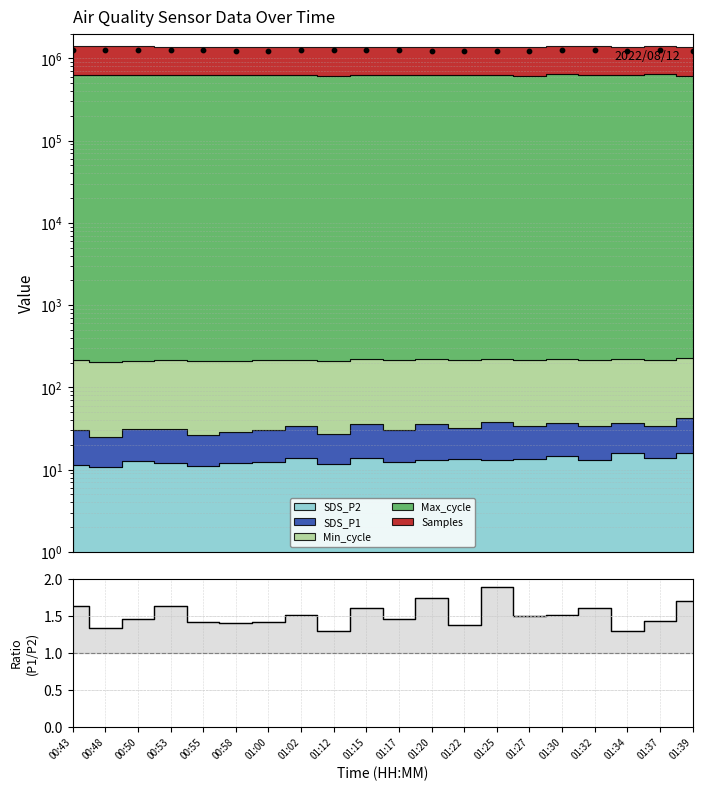

What is the ratio of the value at 00:58 to the value at 01:37?

1.0